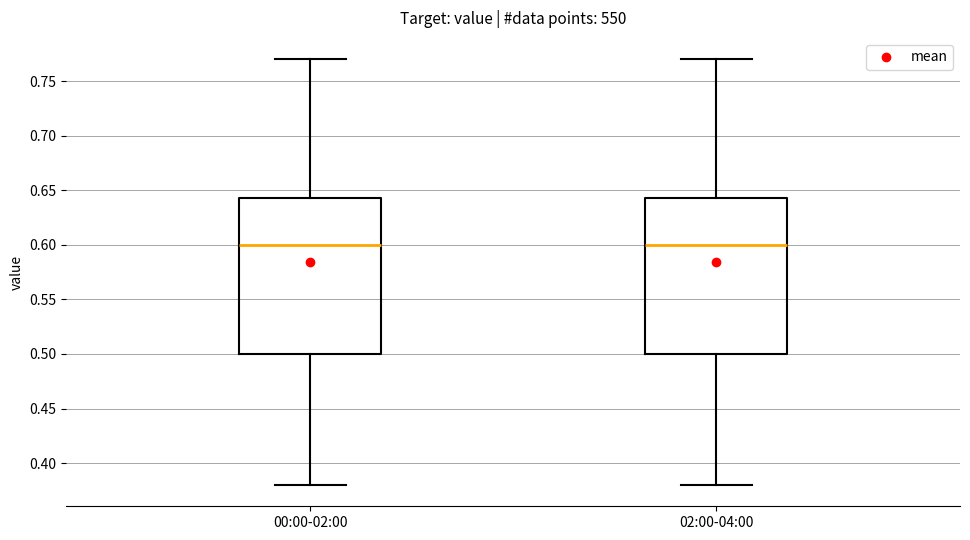

Where does the median line of the box for 00:00-02:00 sit on the y-axis? The values are not printed on the chart, so give them approximately, as read against the axis.

0.600